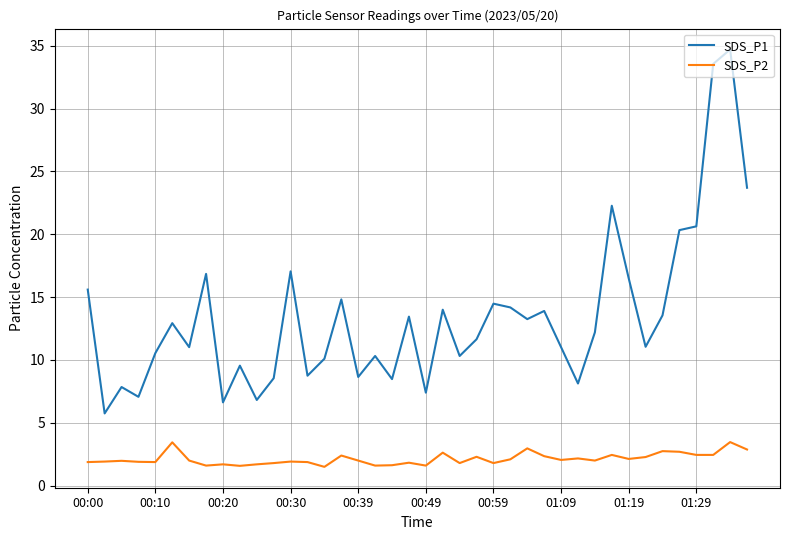

Which series has the largest range (max minus min)?

SDS_P1